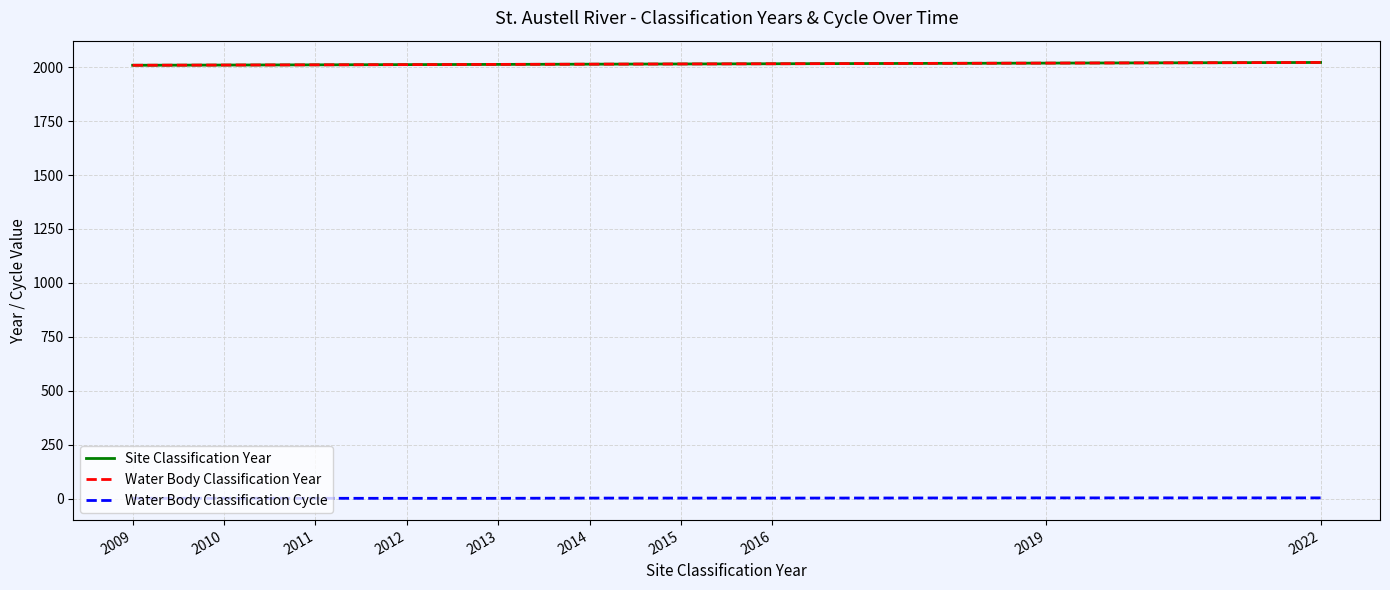

What is the sum of the Water Body Classification Year values at 2009 and 2015?

4024